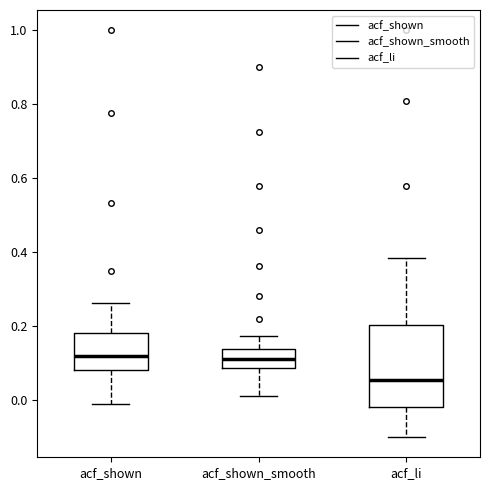

Where is the upper edge of the box for acf_li on the y-axis? The values are not printed on the chart, so give them approximately, as read against the axis.

0.20